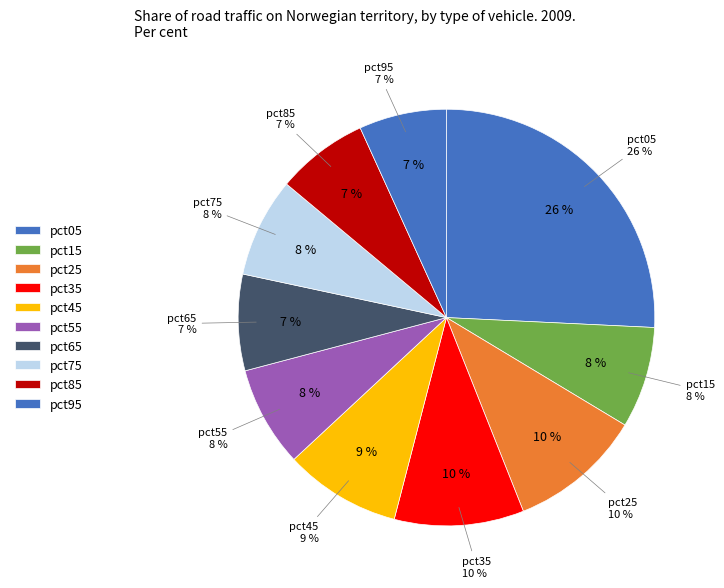

Is there any slice that represents more than half of the pie?

No